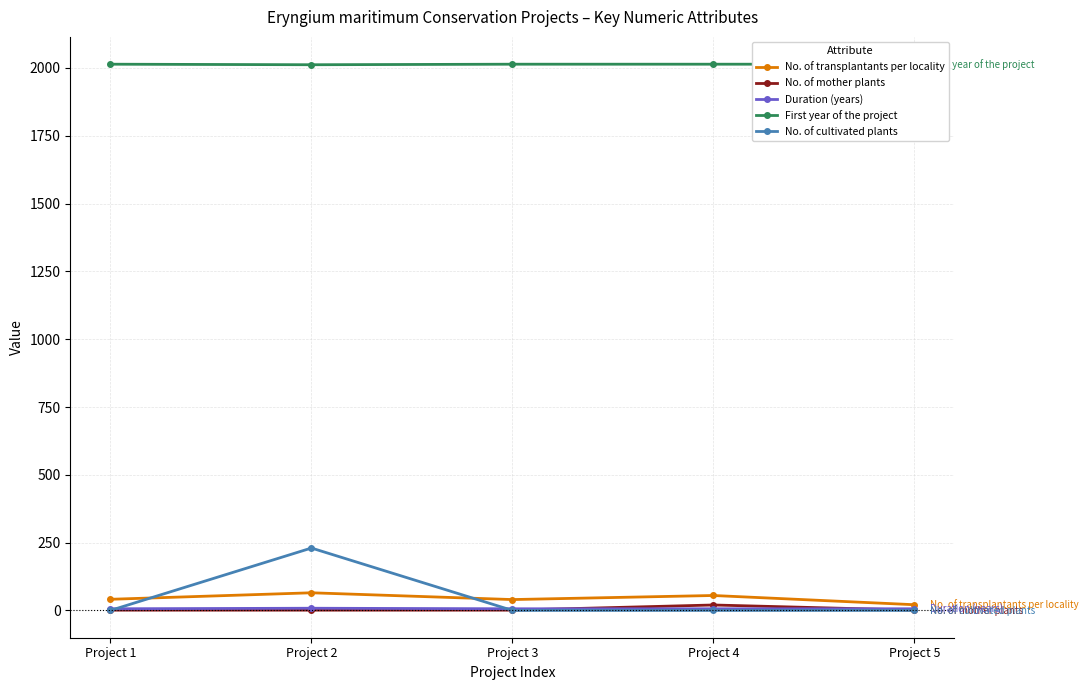

What is the total value across all series at Project 4?

2095